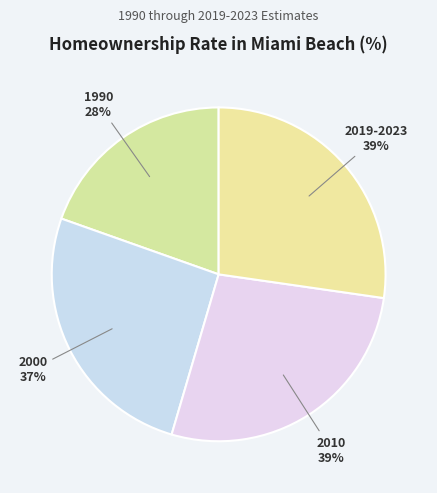

Combined, what portion of the pie is 2019-2023 and 2010?

54.5%